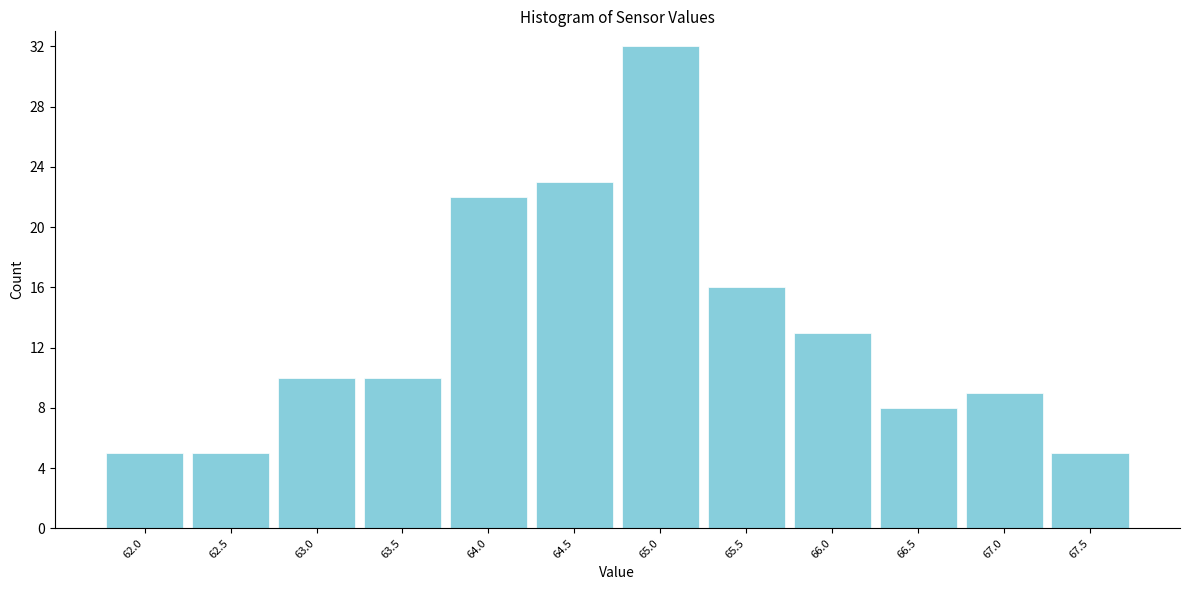

Reading right to left, extract all data points from this chart.

67.5=5	67.0=9	66.5=8	66.0=13	65.5=16	65.0=32	64.5=23	64.0=22	63.5=10	63.0=10	62.5=5	62.0=5